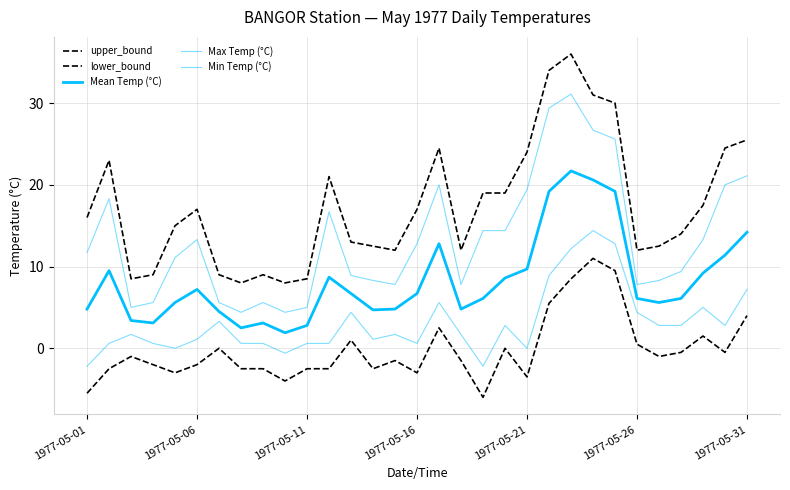

Does the chart display data point markers on the line(s)?

No